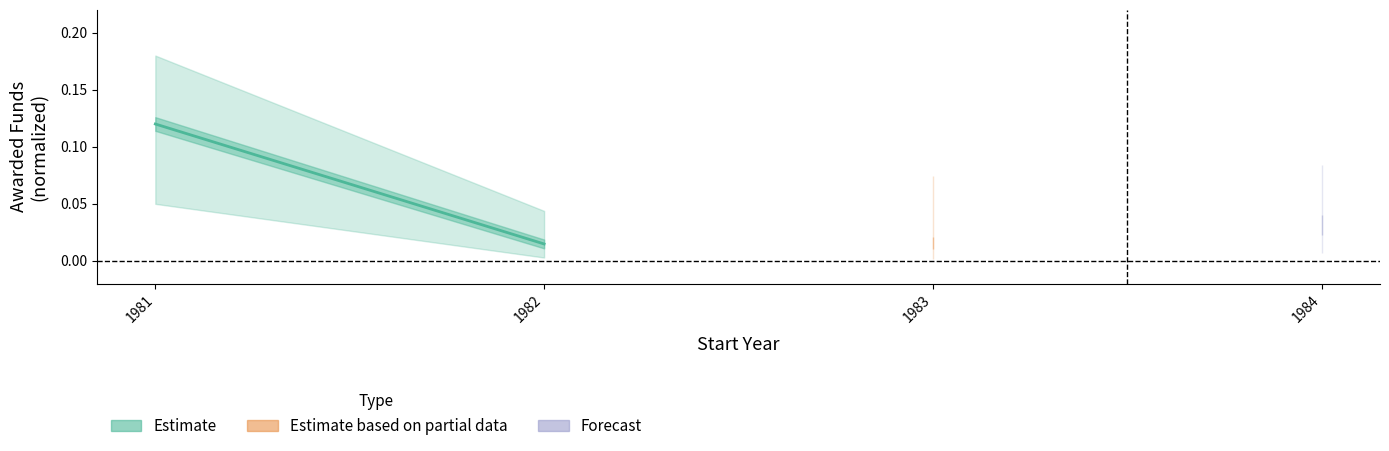

What is the change in value from 1981 to 1982?

-0.1